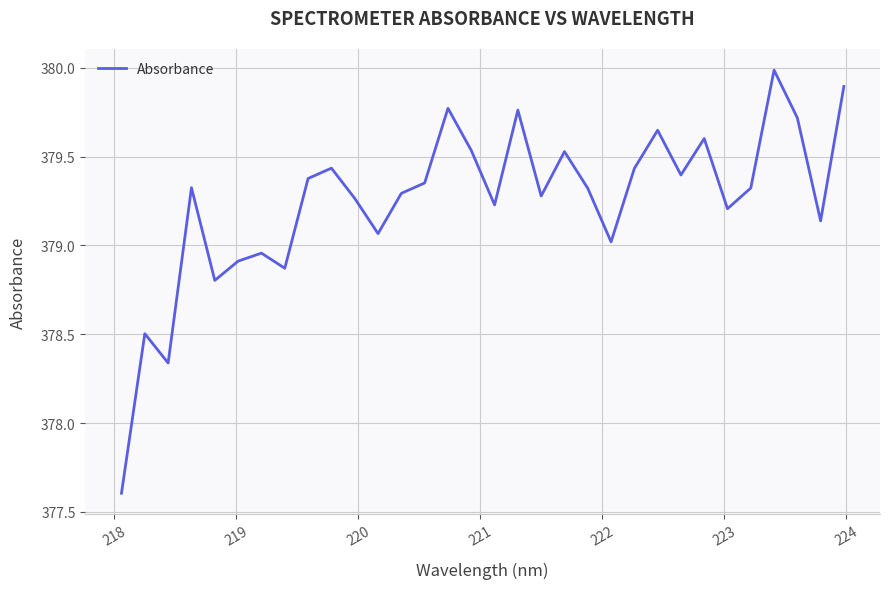

Does the chart display data point markers on the line(s)?

No